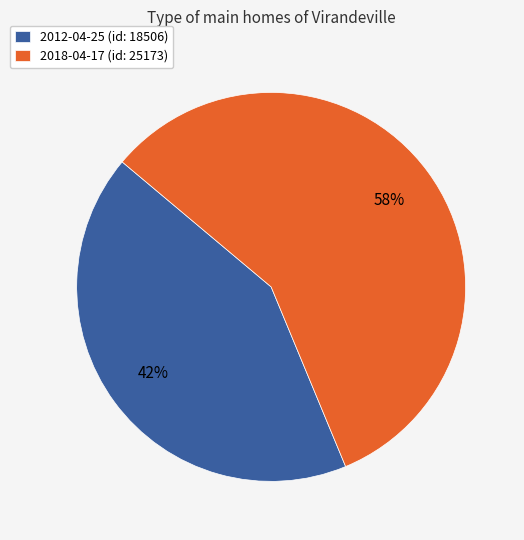

Is it true that 2012-04-25 is 56% of the pie?

False